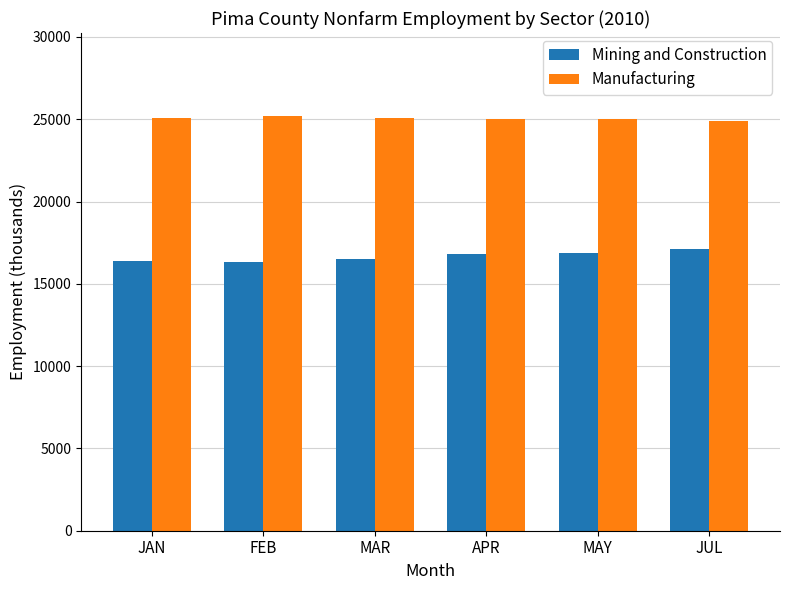

What is the difference between the Mining and Construction values at MAR and MAY?

400